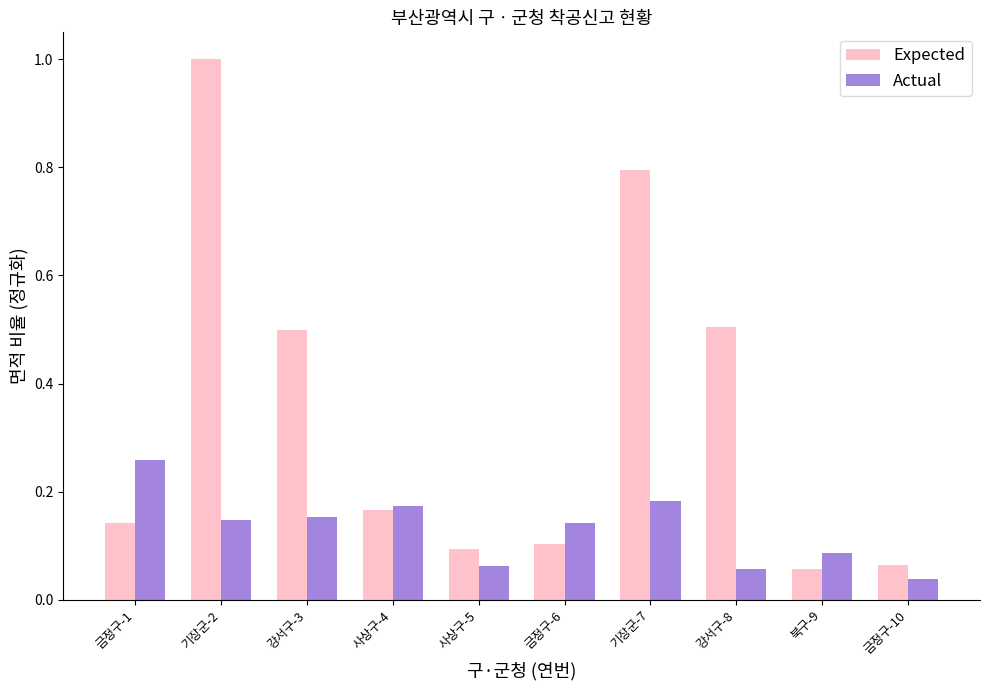

List the series in order of their peak value, highest first.

Expected, Actual